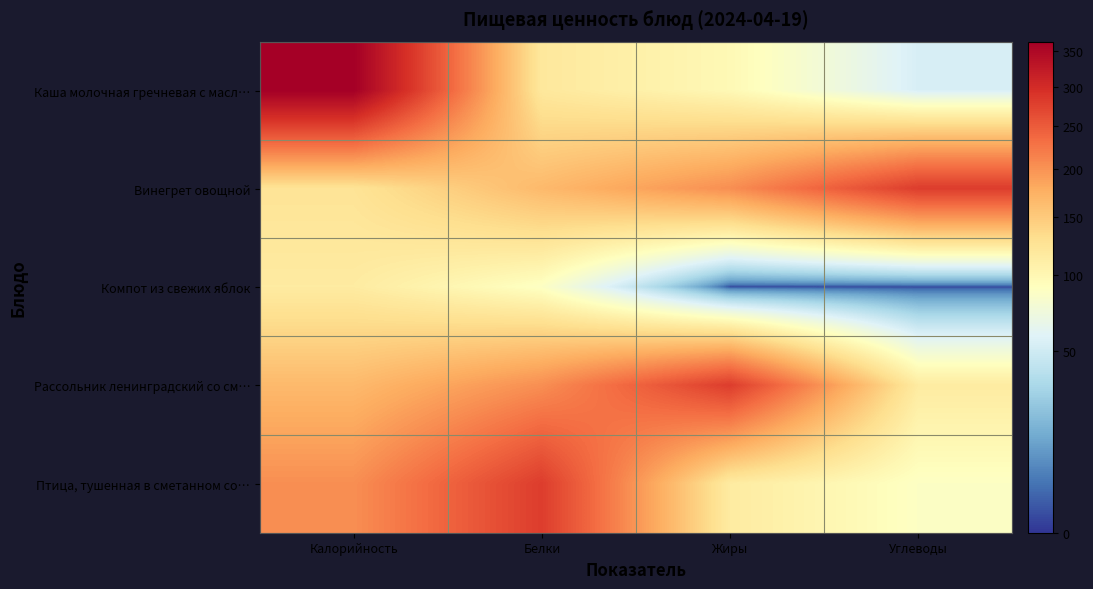

What is the spread (max minus min) of values at Калорийность?

249